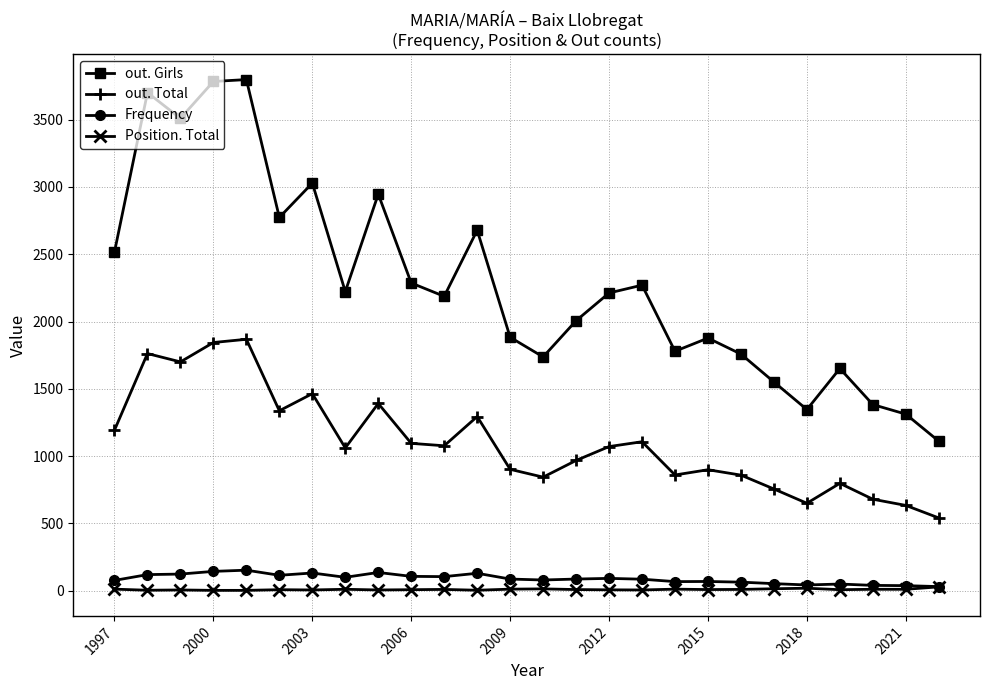

Which series has the largest total across all categories?

out. Girls